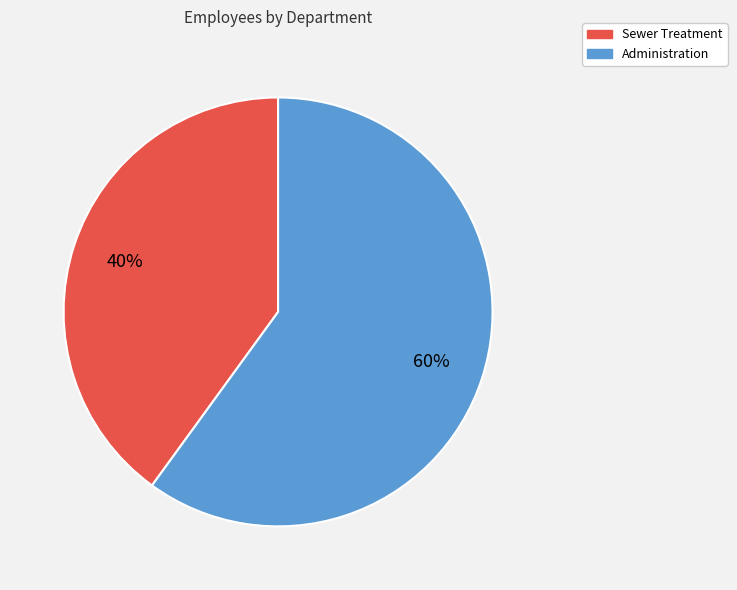

Does Sewer Treatment account for over 50% of the chart?

No